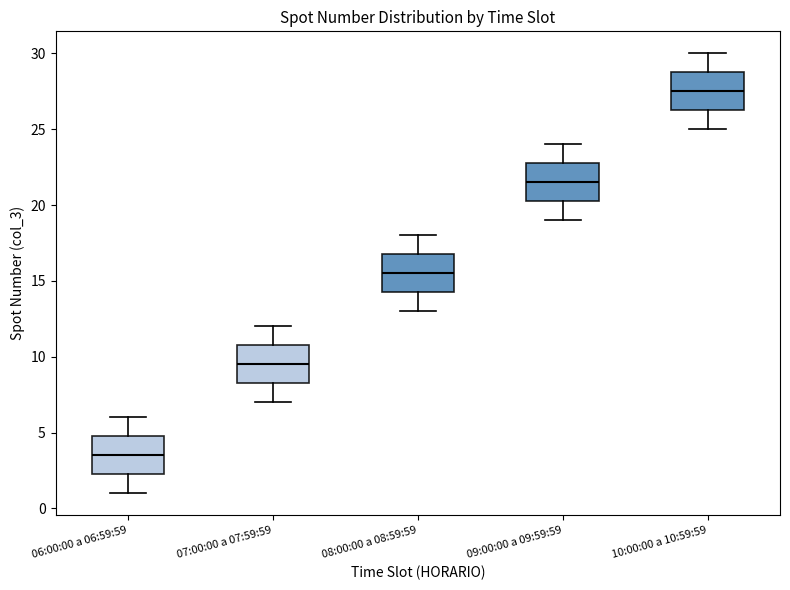

Where does the median line of the box for 10:00:00 a 10:59:59 sit on the y-axis? The values are not printed on the chart, so give them approximately, as read against the axis.

27.5